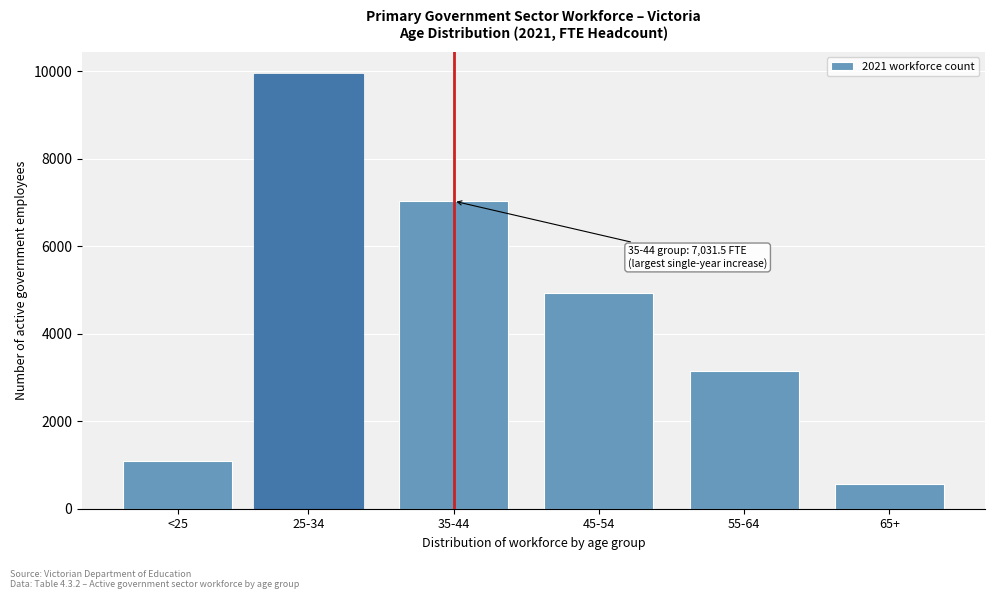

Reading left to right, extract all data points from this chart.

1096.6	9944.2	7031.5	4926.5	3147.9	575.6